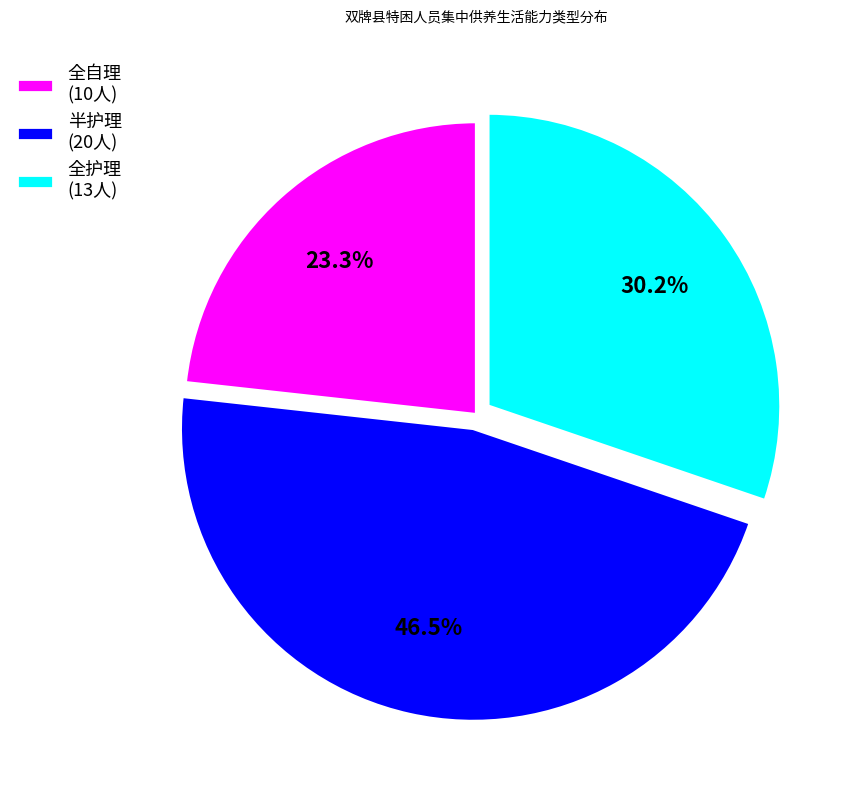

To the nearest percent, what is the combined percentage of 全自理 and 半护理?

70%